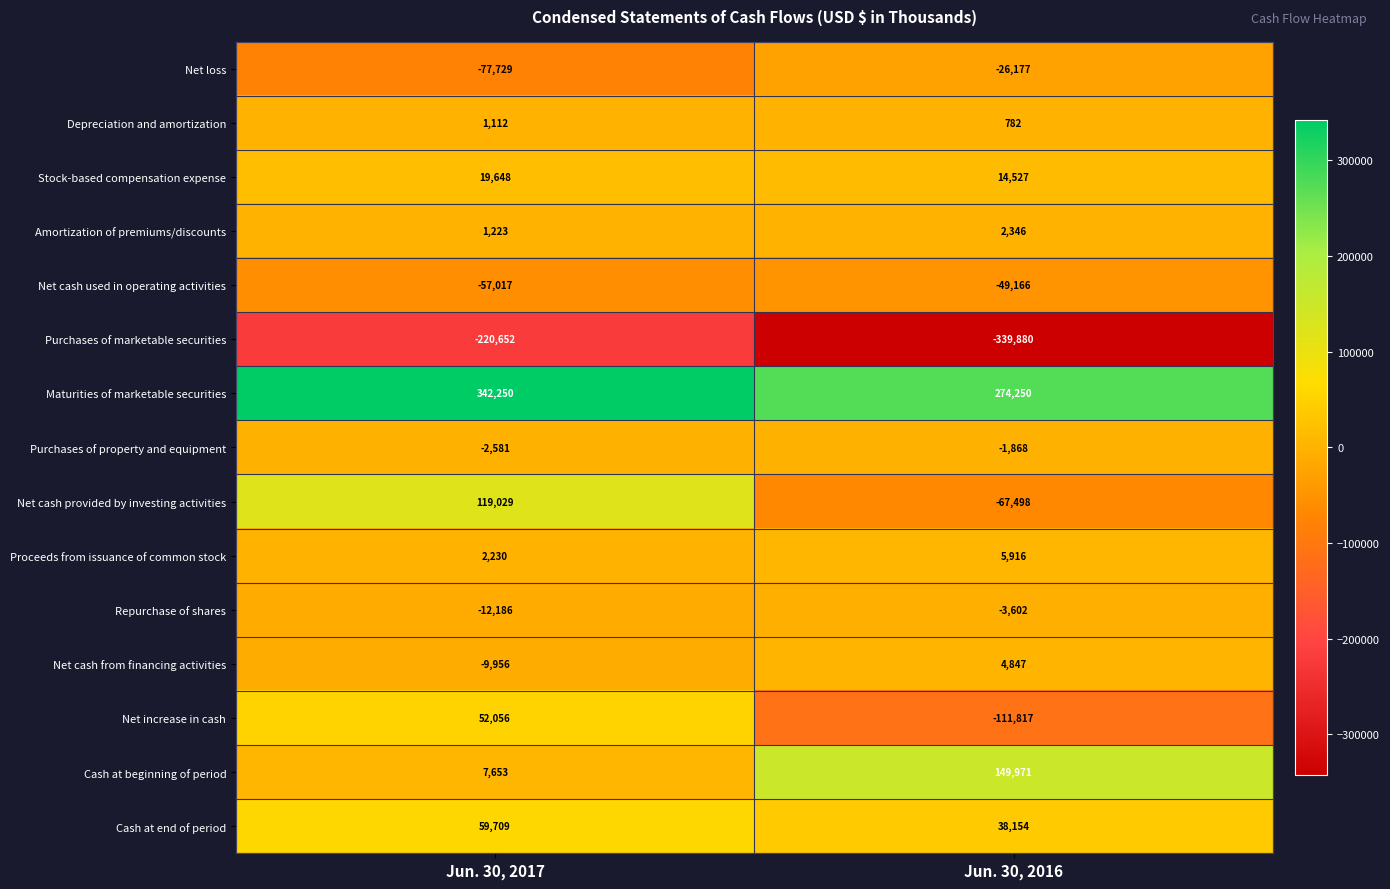

Reading right to left, what are all the values shown in this chart?

Net loss: -26177	-77729
Depreciation and amortization: 782	1112
Stock-based compensation expense: 14527	19648
Amortization of premiums/discounts: 2346	1223
Net cash used in operating activities: -49166	-57017
Purchases of marketable securities: -339880	-220652
Maturities of marketable securities: 274250	342250
Purchases of property and equipment: -1868	-2581
Net cash provided by investing activities: -67498	119029
Proceeds from issuance of common stock: 5916	2230
Repurchase of shares: -3602	-12186
Net cash from financing activities: 4847	-9956
Net increase in cash: -111817	52056
Cash at beginning of period: 149971	7653
Cash at end of period: 38154	59709